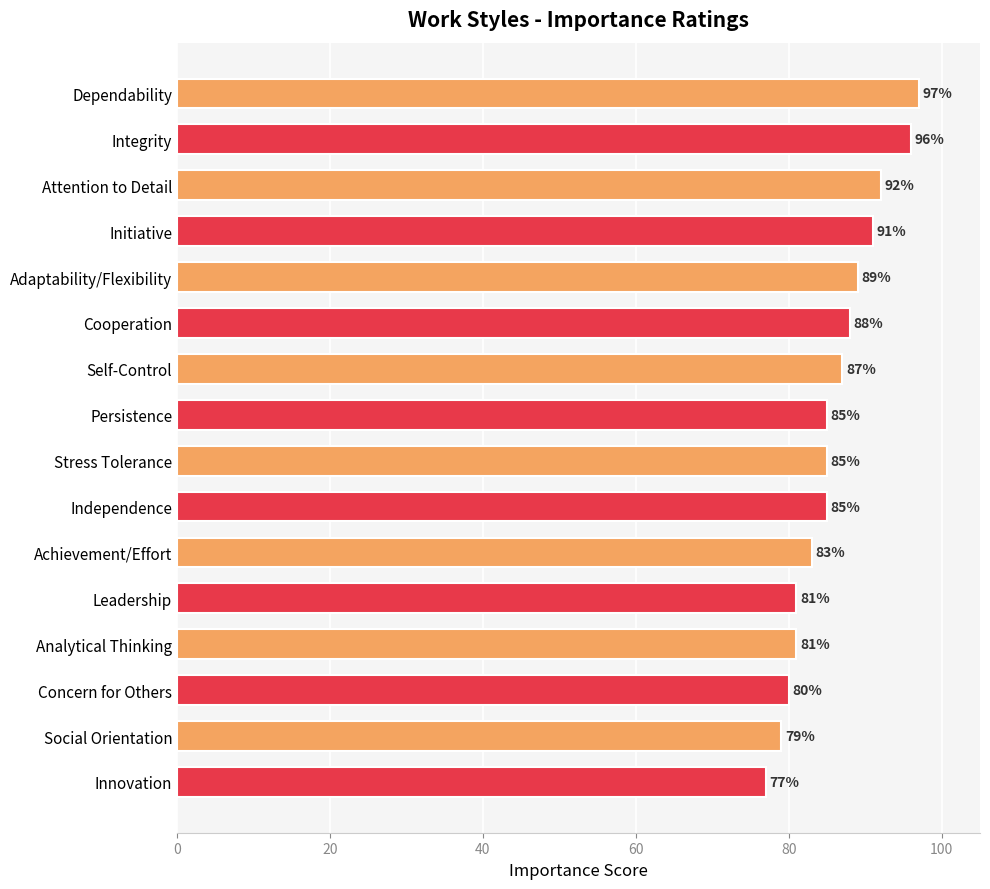

What is the change in value from Attention to Detail to Persistence?

-7